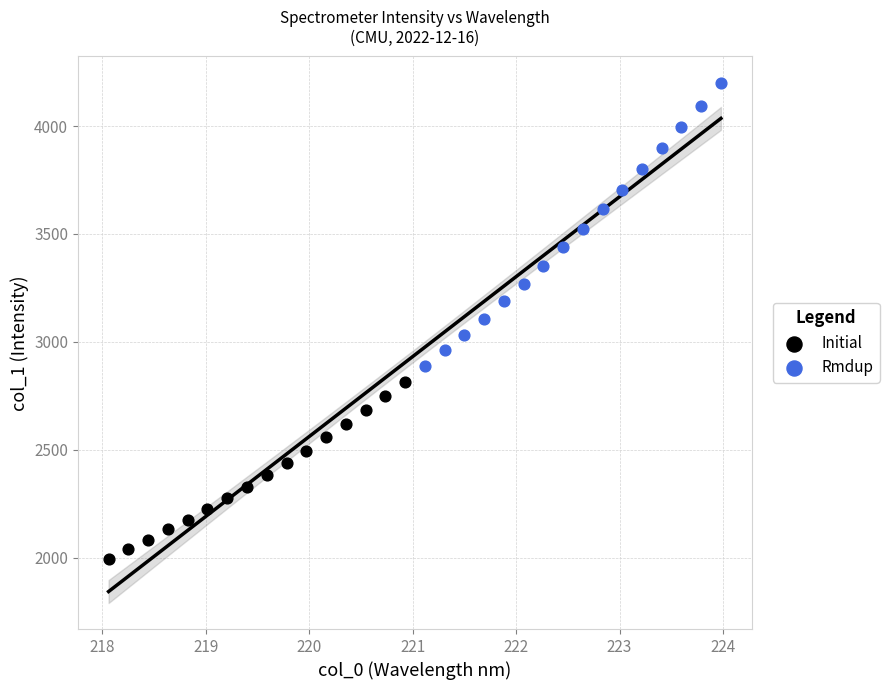

Which series reaches the minimum Y coordinate?

Initial